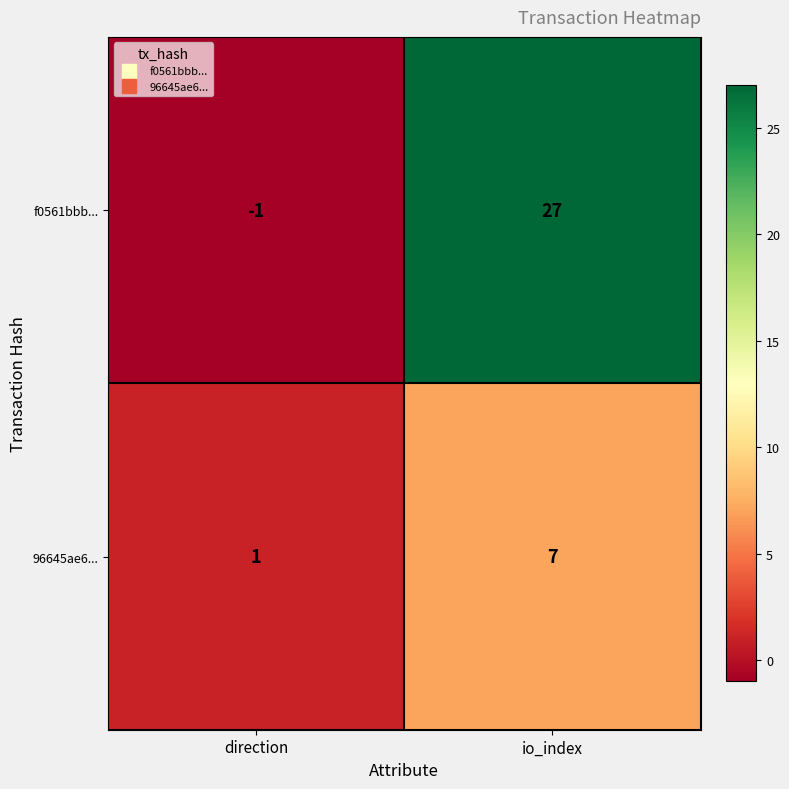

What is the difference between the 96645ae6... values at io_index and direction?

6